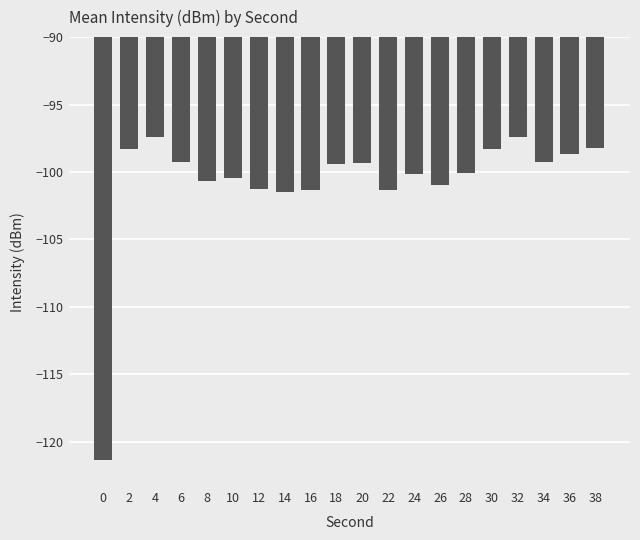

Is it true that the value at 26 is -143.1?

False